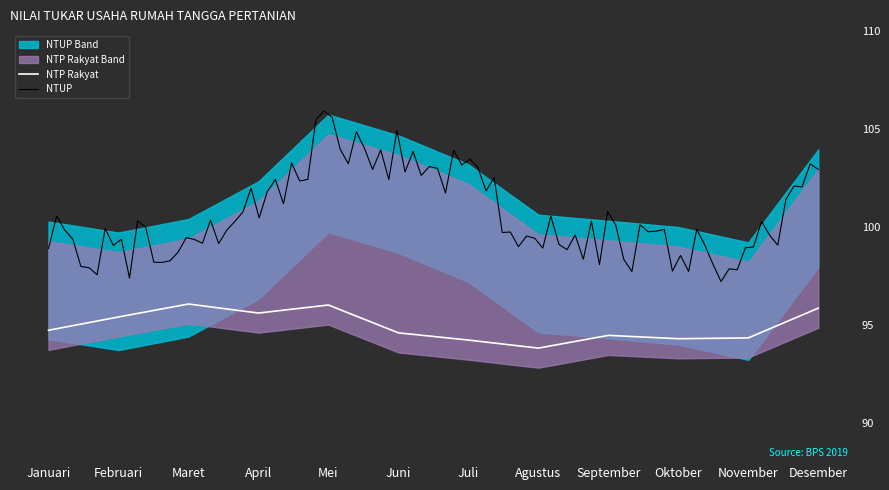

What is the change in value from Juni to Juli?

-0.4